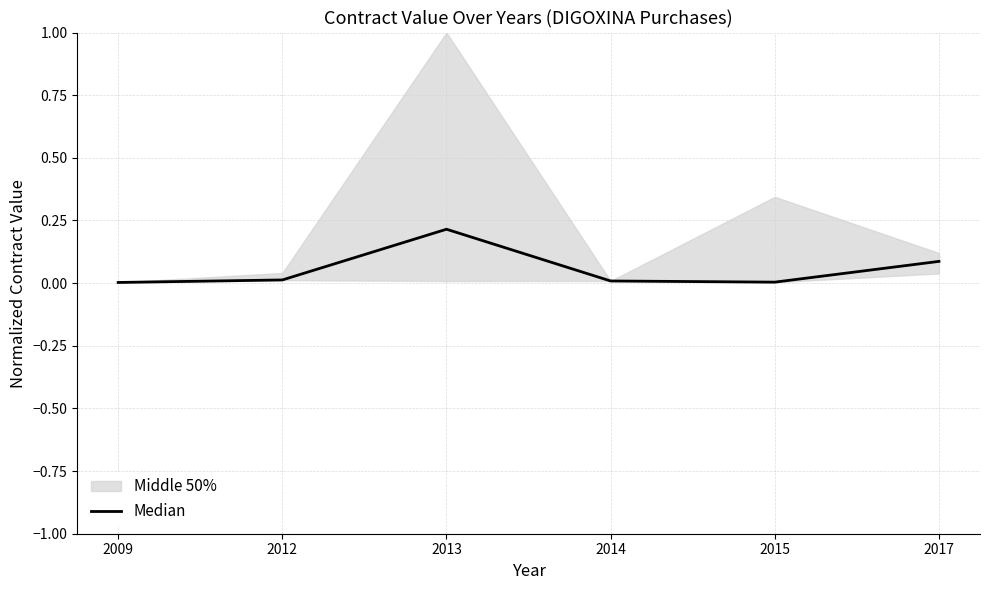

The chart shows a value of 0.0 at 2009. True or false?

True